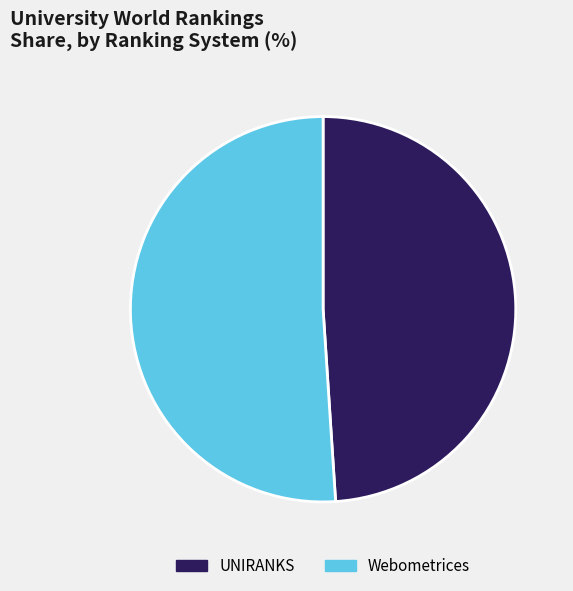

Does any single category account for the majority?

Yes